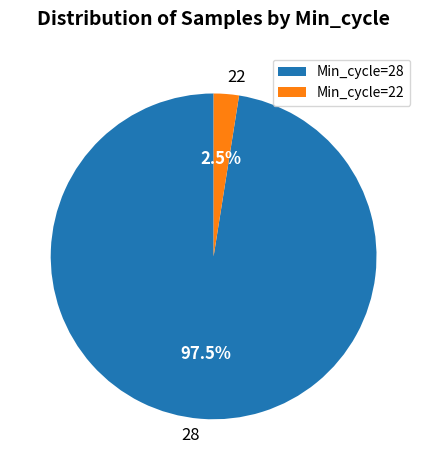

Is there any slice that represents more than half of the pie?

Yes